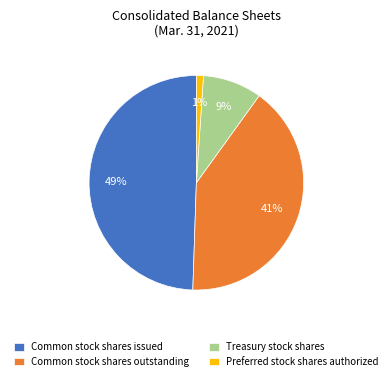

How many slices are in this pie chart?

4